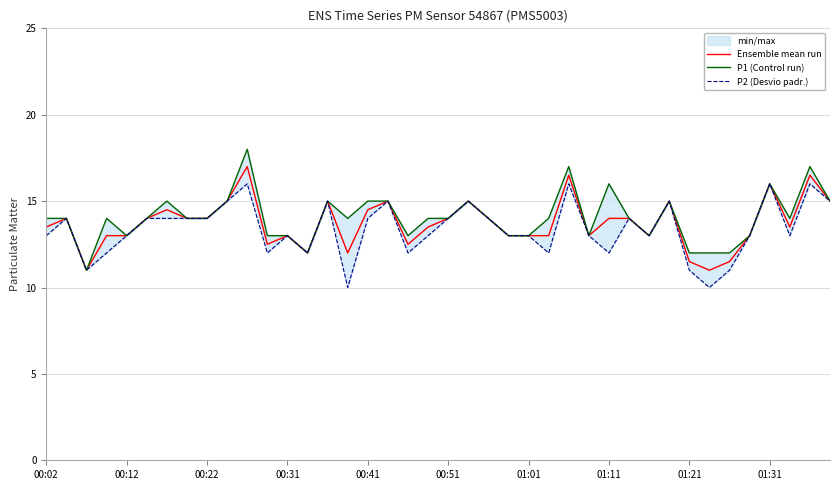

True or false: P2 (Desvio padr.) and Ensemble mean run cross at least once.

False